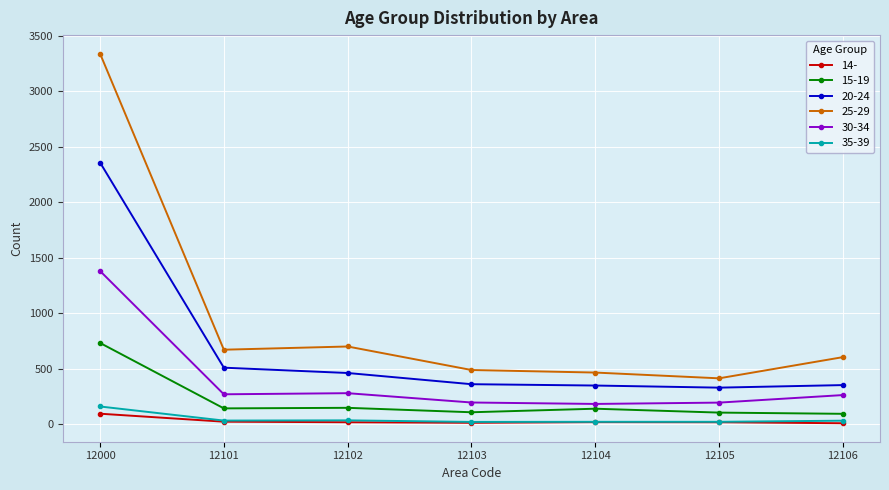

What is the difference between the second highest and minimum values in the 25-29 series?

287